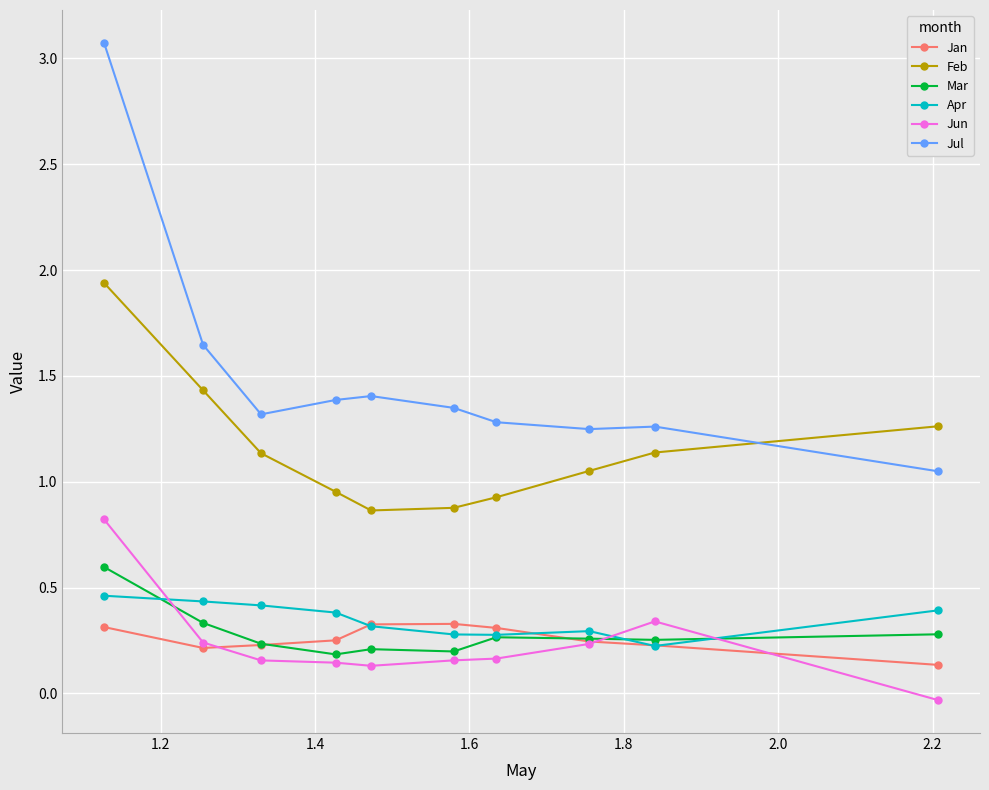

Which series has the largest total across all categories?

Jul